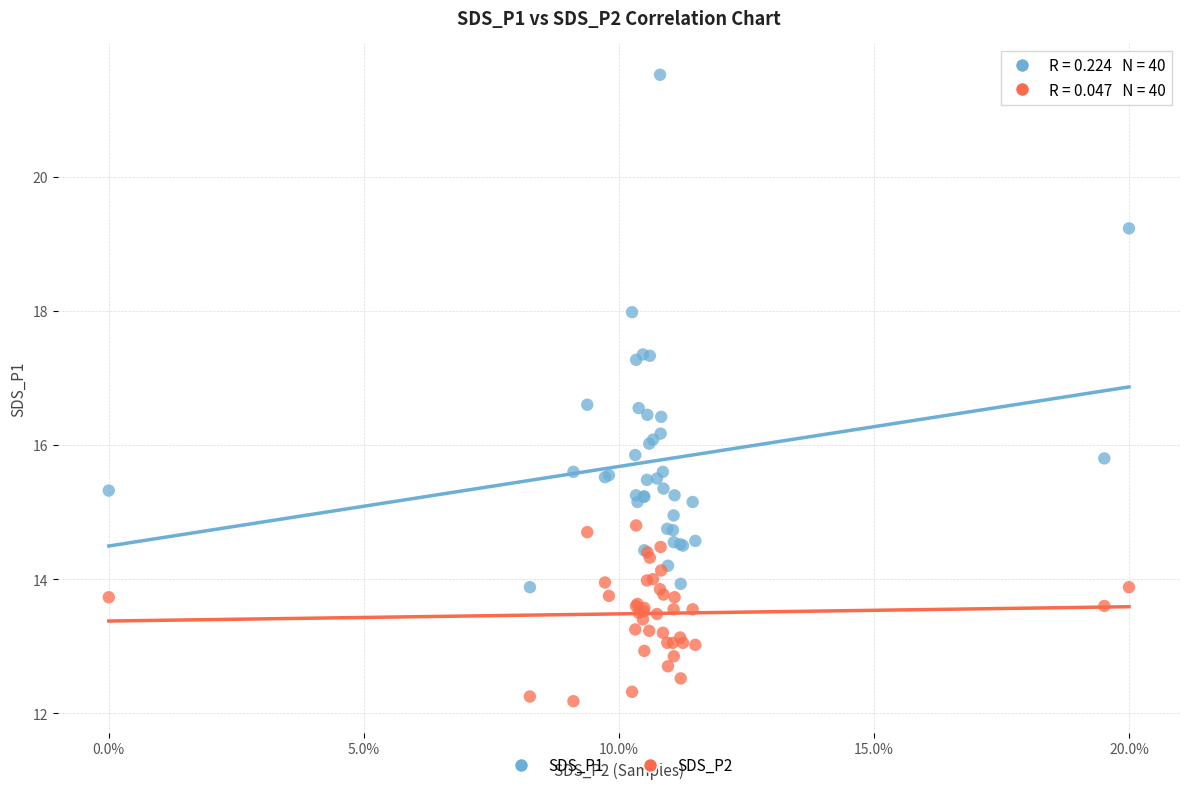

What is the X range (max minus min) for the scatter plot?

20.0